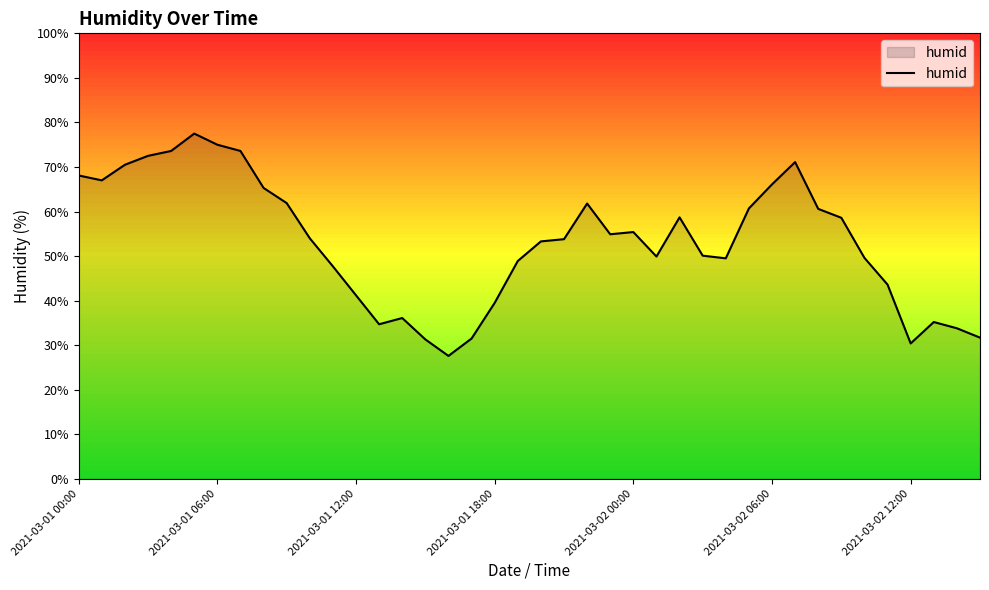

What is the minimum value shown in the chart?

27.6